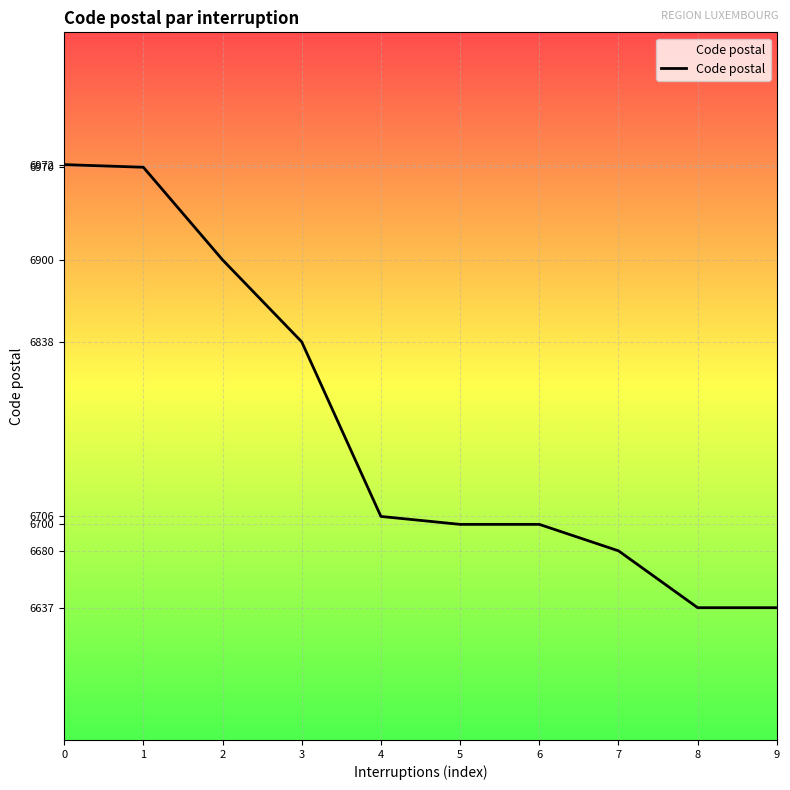

The value at 3 is 3355. True or false?

False